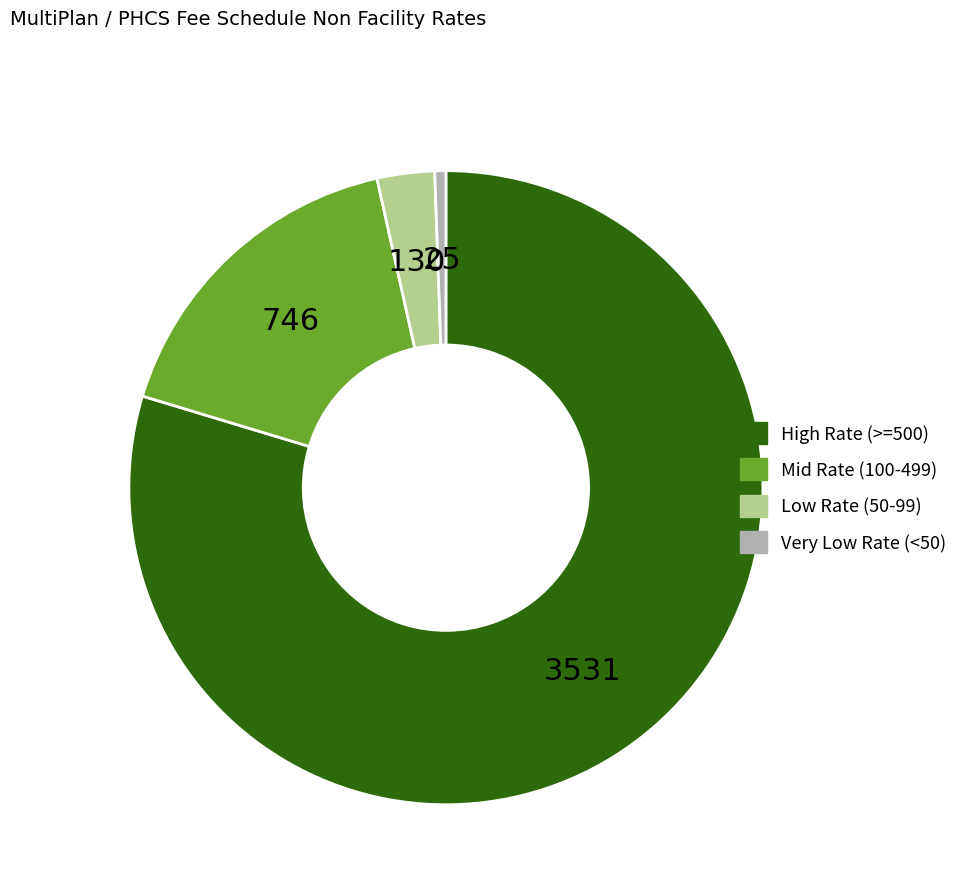

Is there any slice that represents more than half of the pie?

Yes